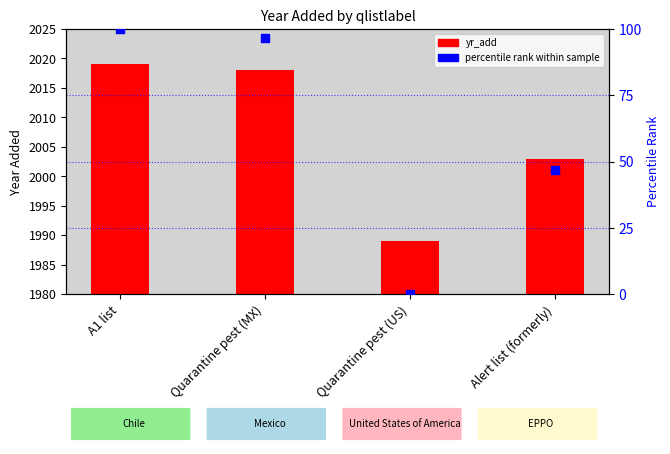

Between Quarantine pest (US) and A1 list, which is larger?

A1 list